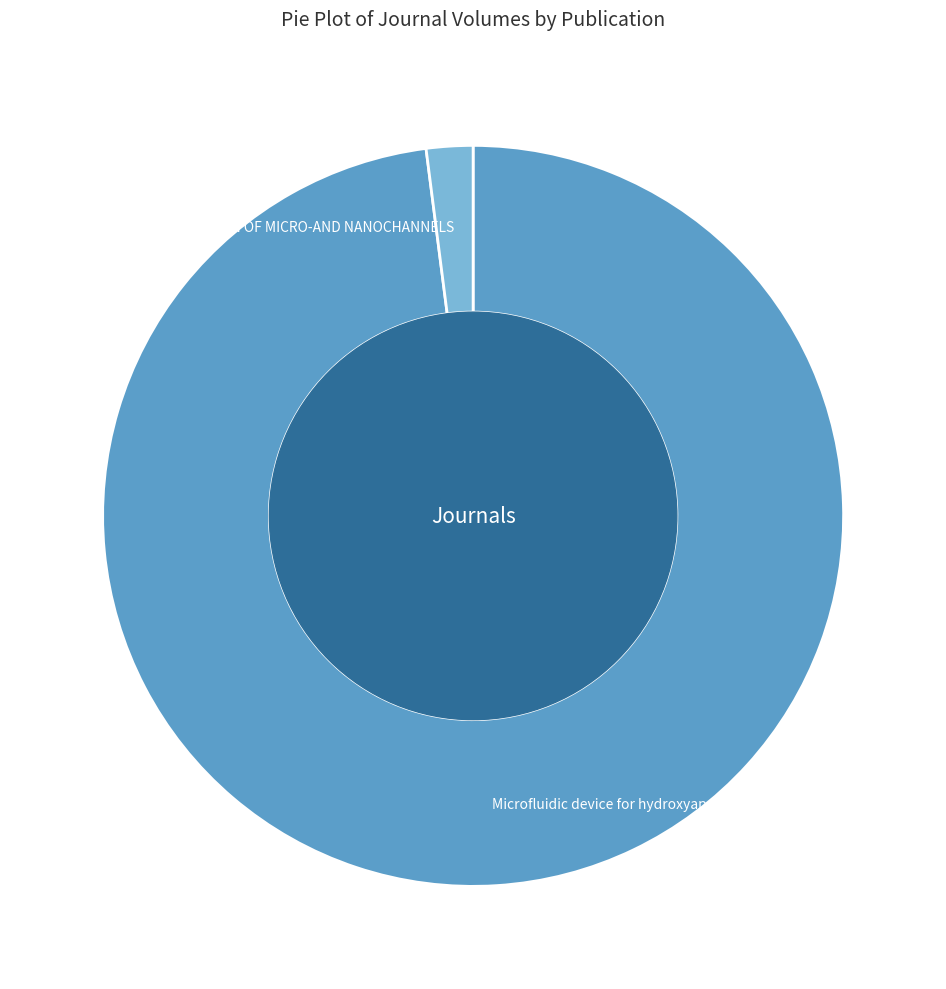

Is Microfluidic device for hydroxyapatite the majority of the pie?

Yes